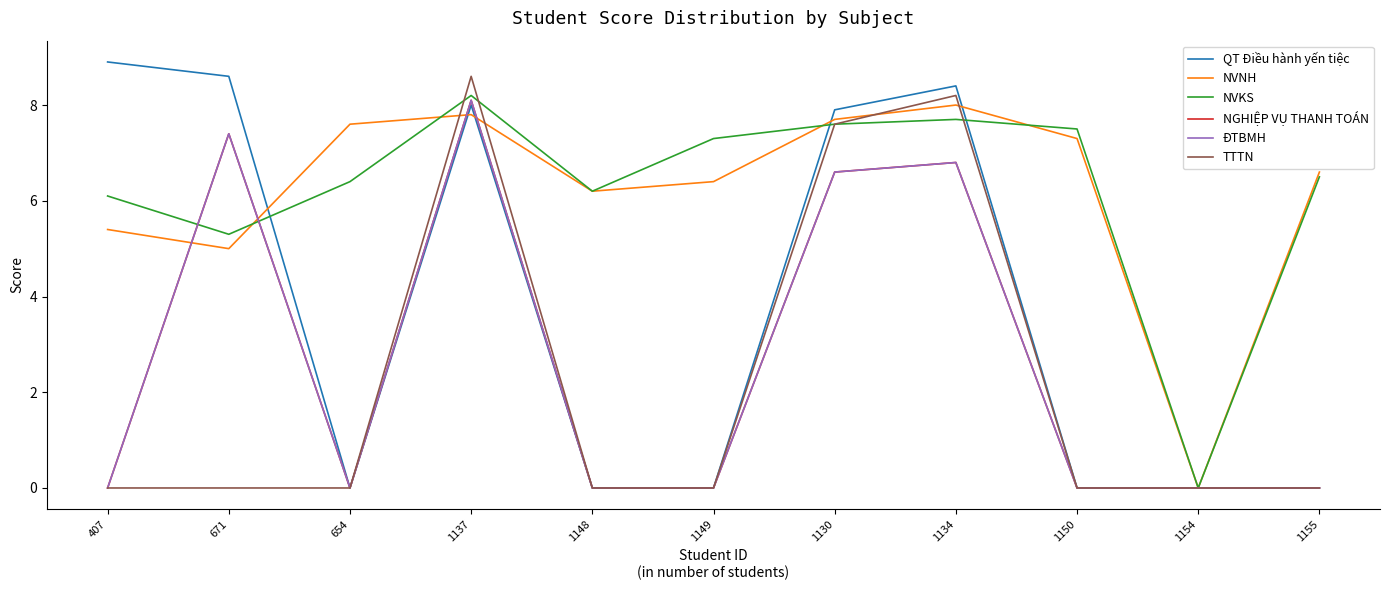

What is the difference between the maximum and minimum values in the NGHIỆP VỤ THANH TOÁN series?

8.1